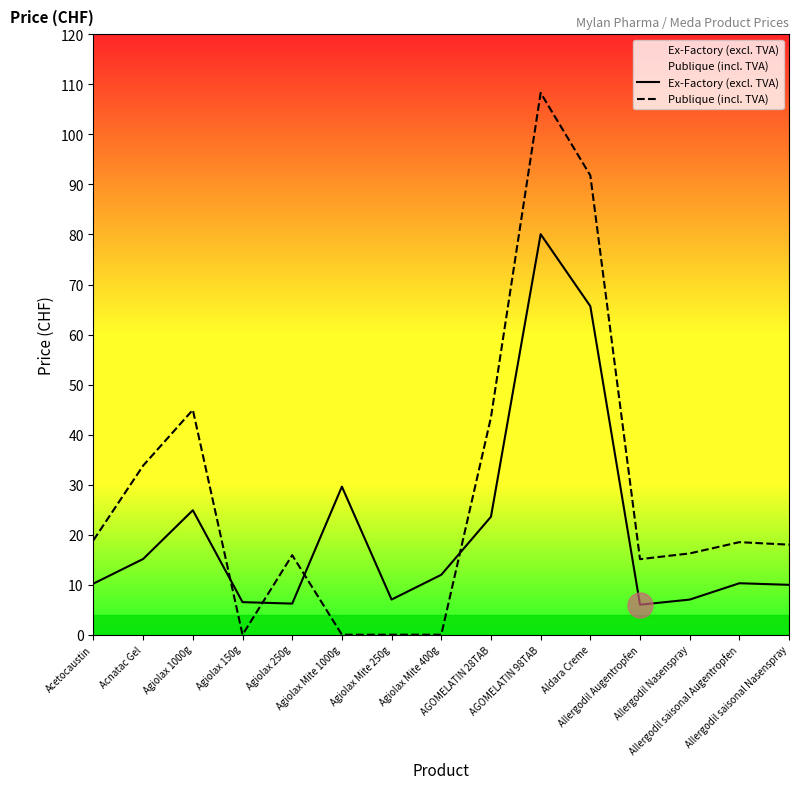

Which has a higher value, Agiolax Mite 1000g or Allergodil saisonal Nasenspray?

Agiolax Mite 1000g